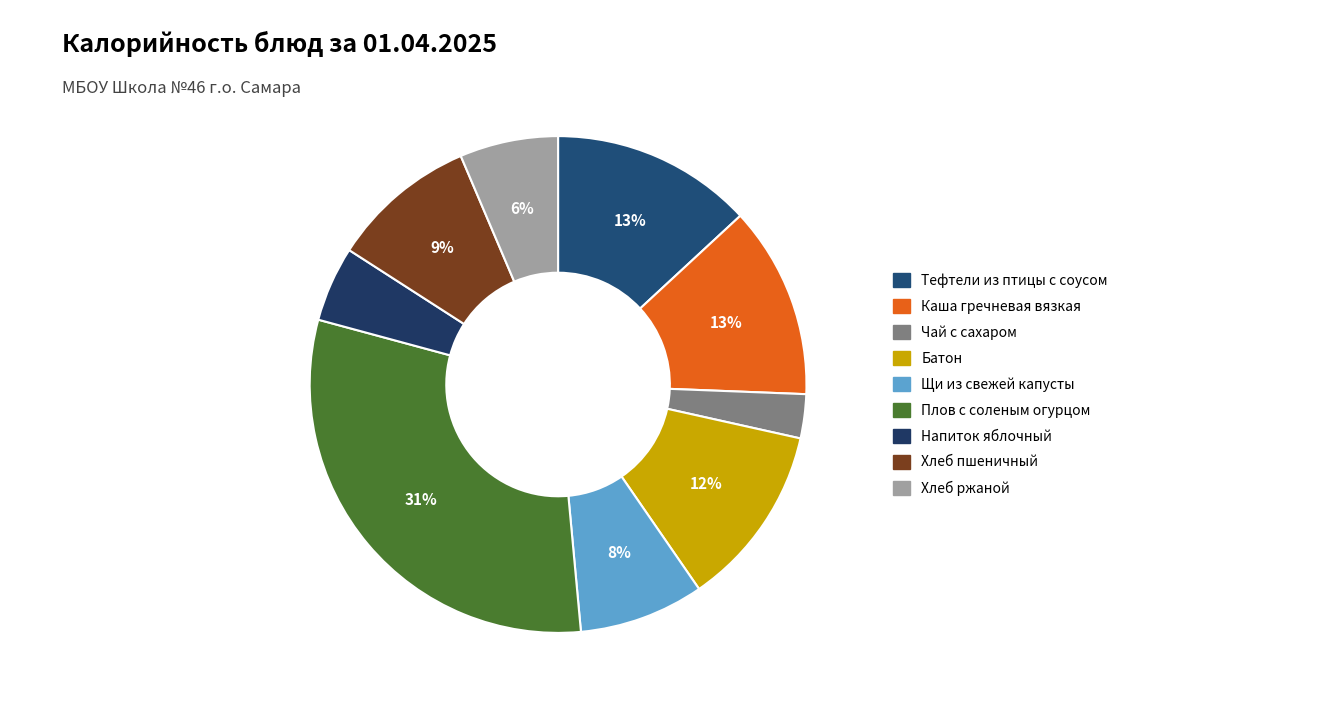

Does Чай с сахаром represent more than half of the total?

No